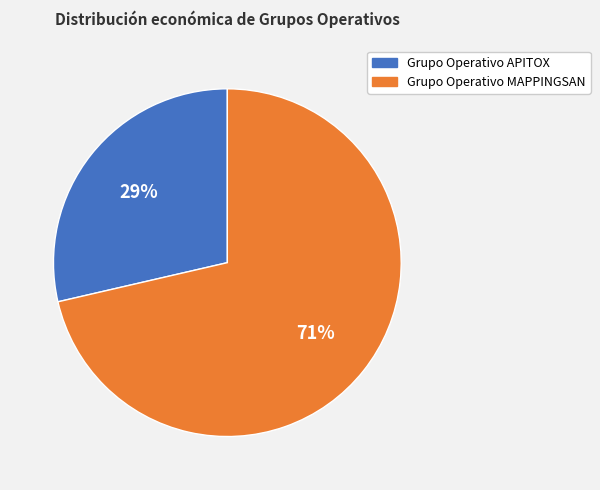

Is there any slice that represents more than half of the pie?

Yes